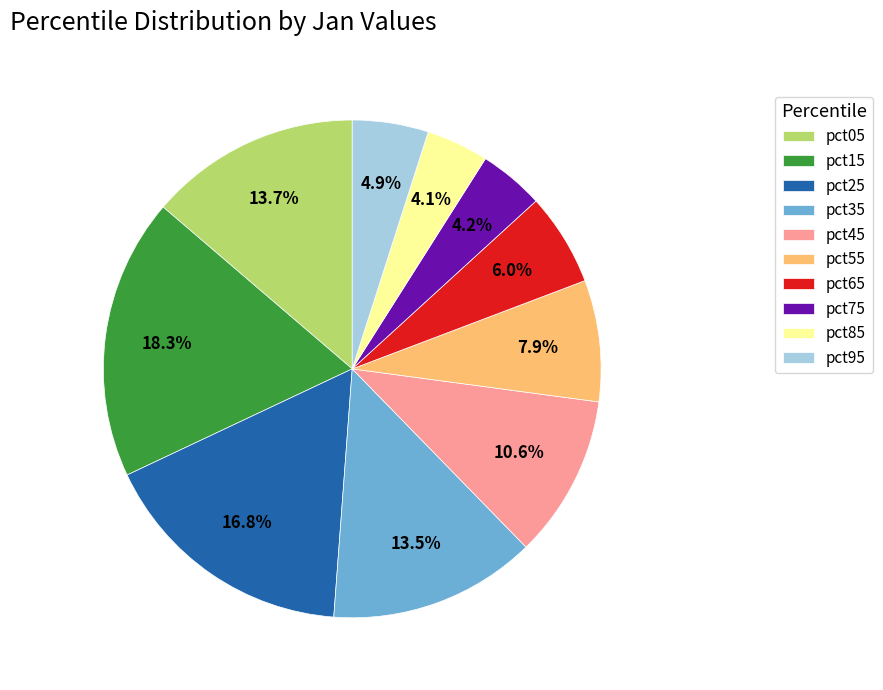

Count the number of slices in the pie.

10